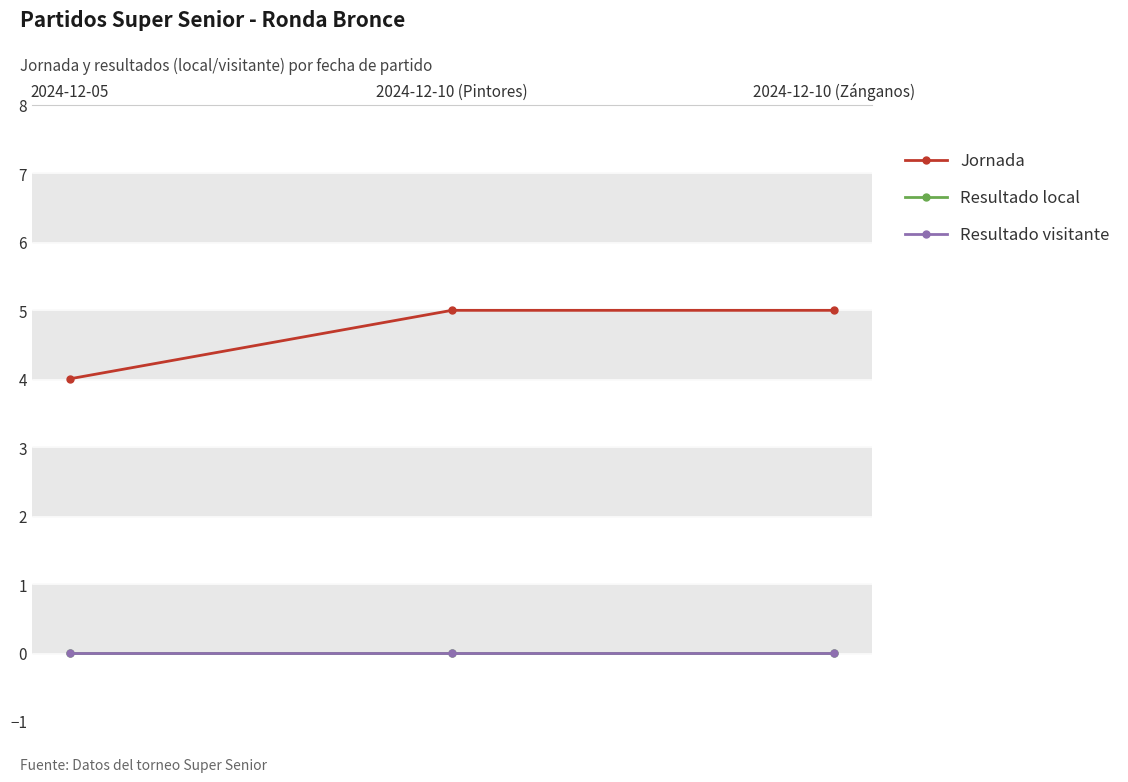

How many lines are shown in the chart?

3